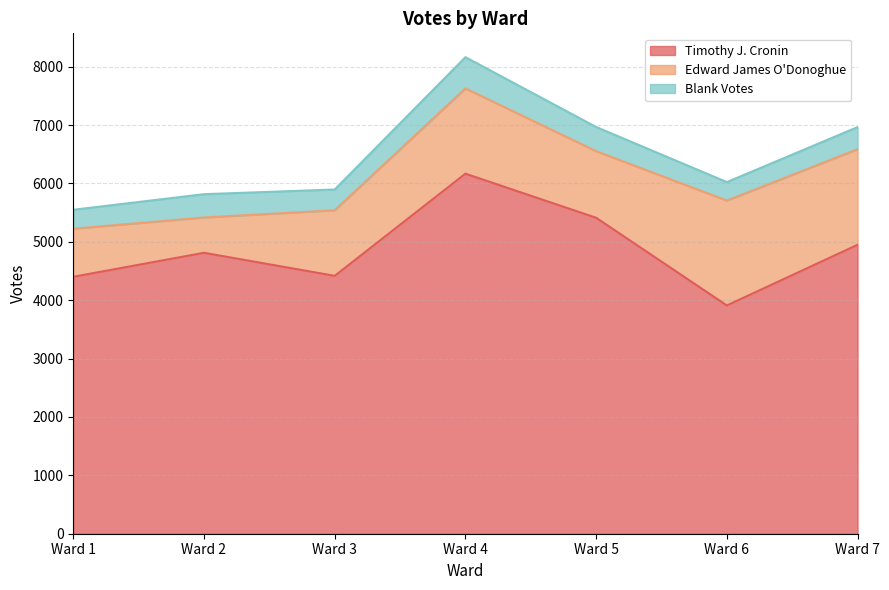

Where does the Blank Votes series first go above 378?

Ward 2